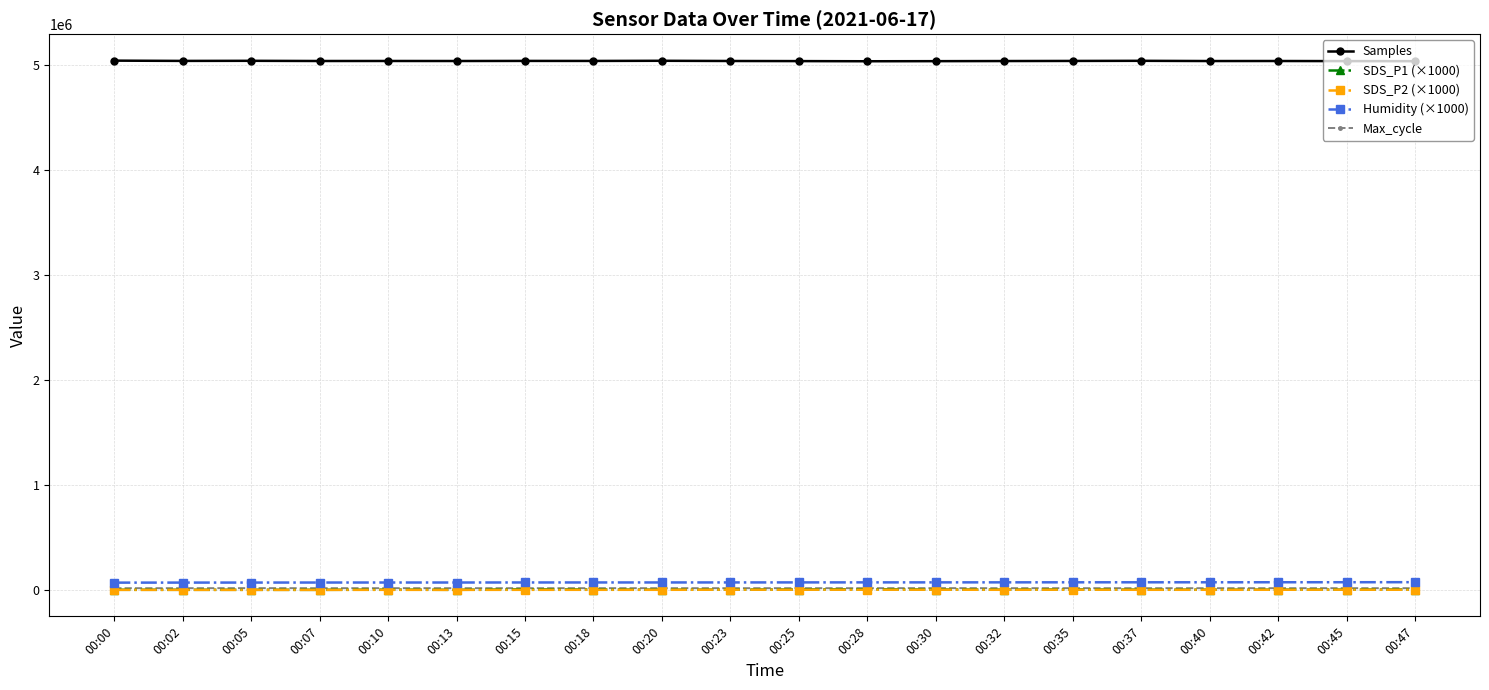

What is the greatest value displayed?

5039766